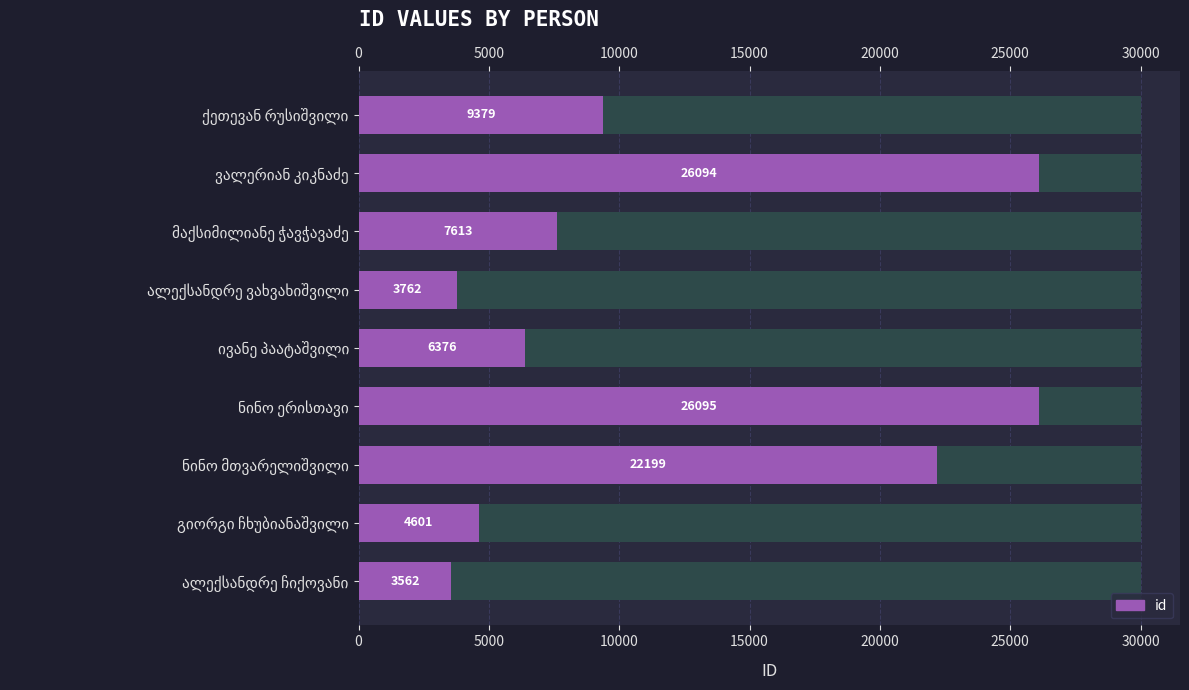

The chart shows a value of 6041 at ქეთევან რუსიშვილი. True or false?

False